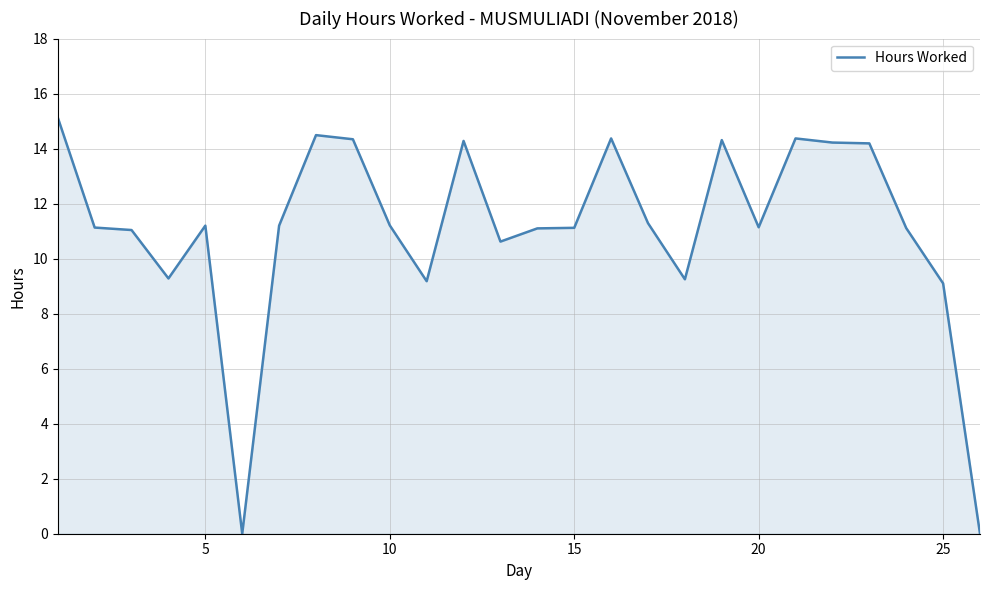

What is the difference between the maximum and minimum values?

15.1